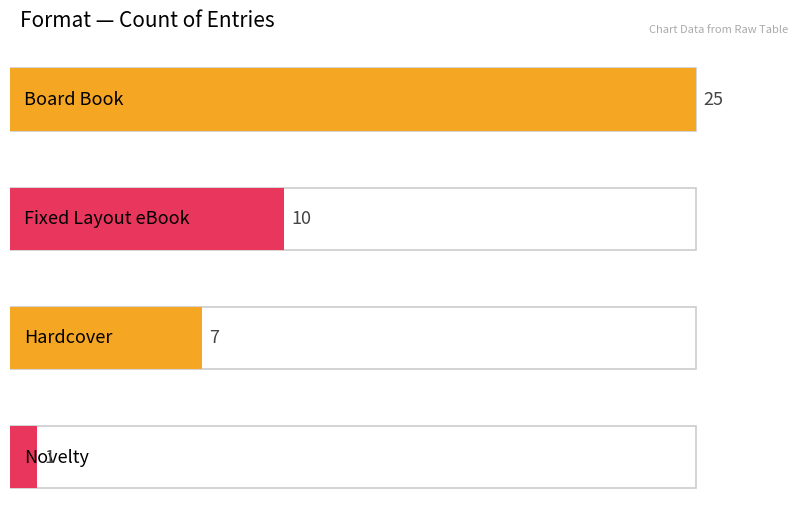

List the labels in order of value, largest first.

Board Book, Fixed Layout eBook, Hardcover, Novelty